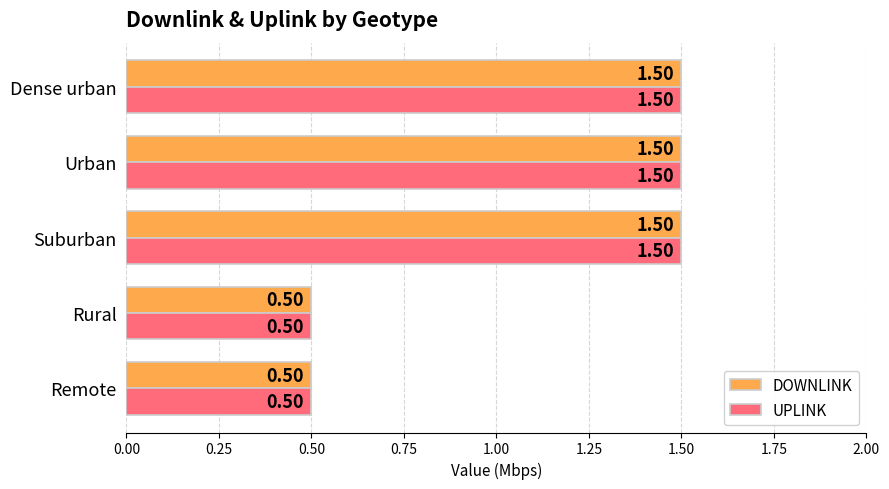

What is the total value across all series at Remote?

1.0